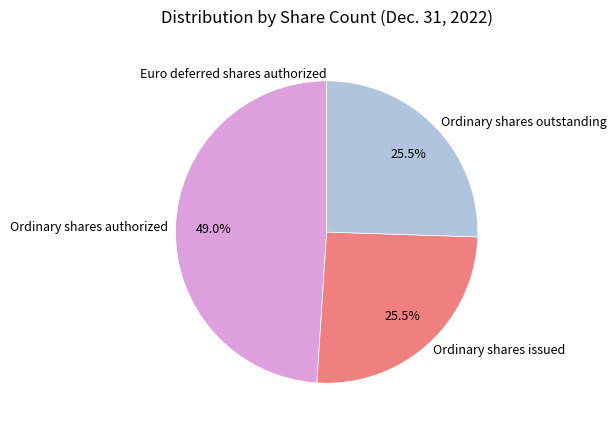

What is the ratio of the value at Ordinary shares outstanding to the value at Ordinary shares issued?

1.0